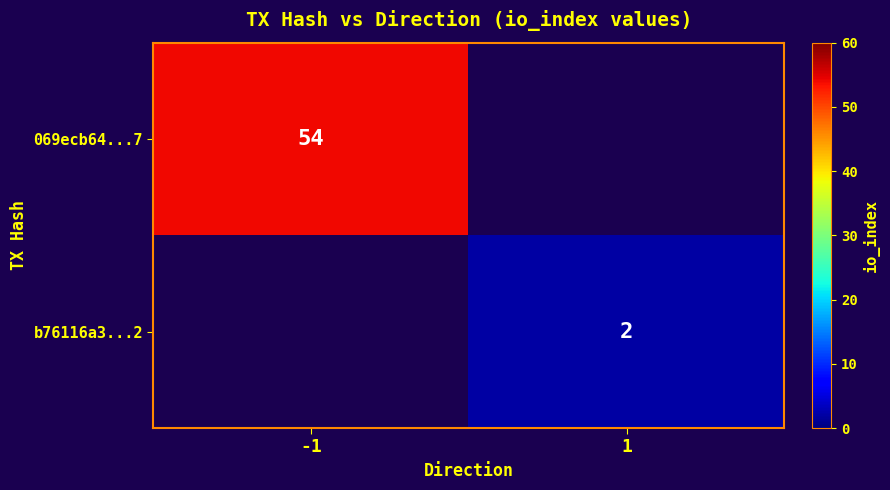

The 069ecb64...7 series shows 54 at -1. True or false?

True